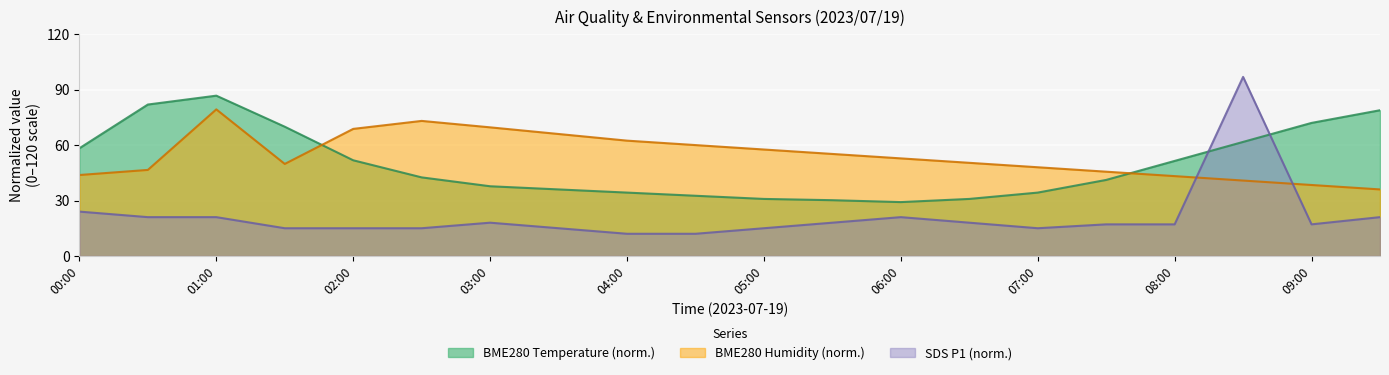

How many data points in BME280_humidity are above 52?

10